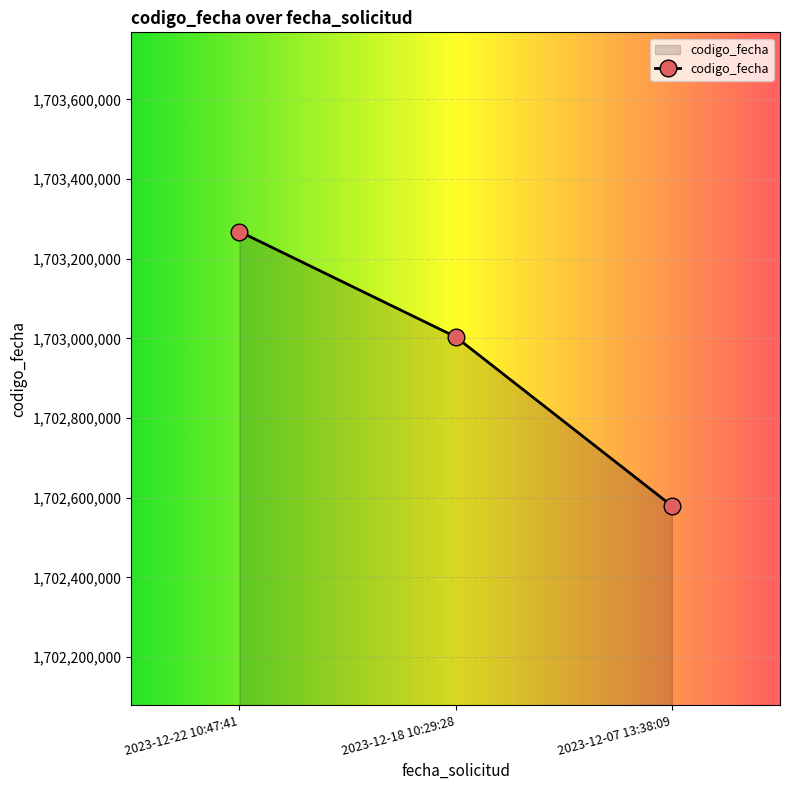

Reading right to left, list all the values displayed in this chart.

1702579461	1703003816	1703268135